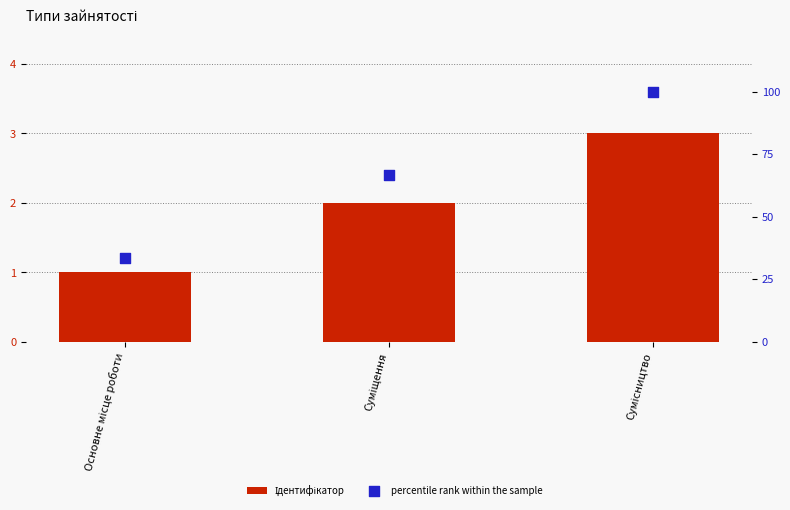

Is the value of percentile rank within the sample at Суміщення greater than the value of Ідентифікатор at Сумісництво?

Yes